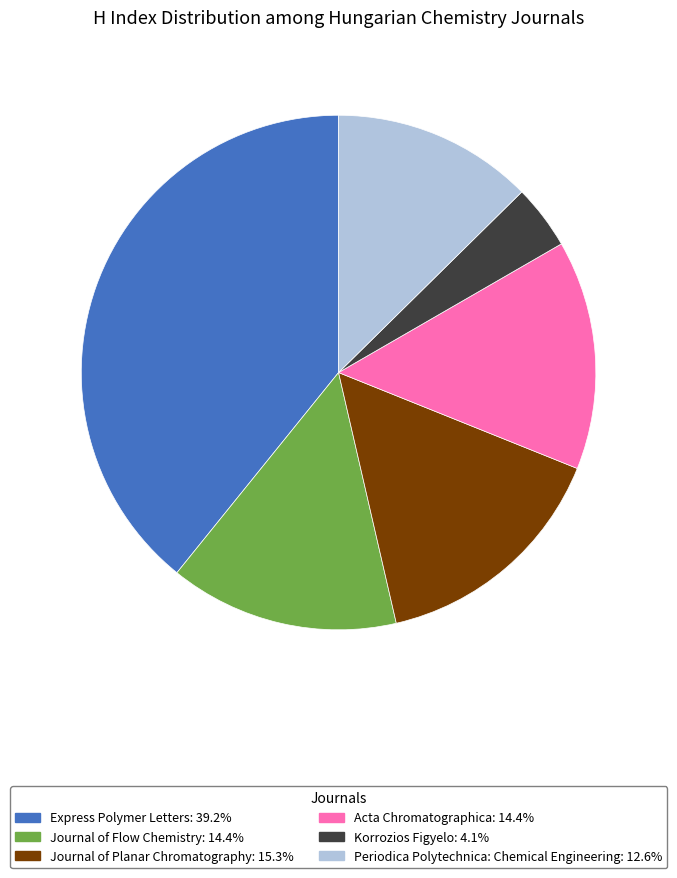

Is the sum of Periodica Polytechnica: Chemical Engineering and Korrozios Figyelo greater than half?

No